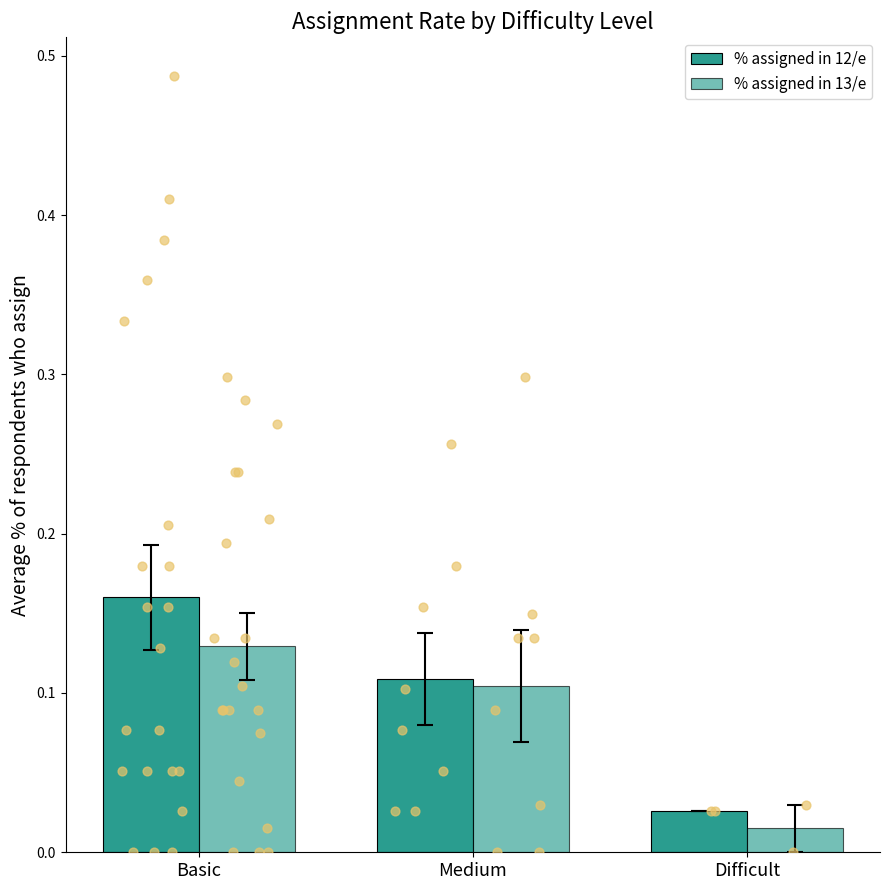

What are all the series names shown in the legend?

% assigned in 12/e, % assigned in 13/e